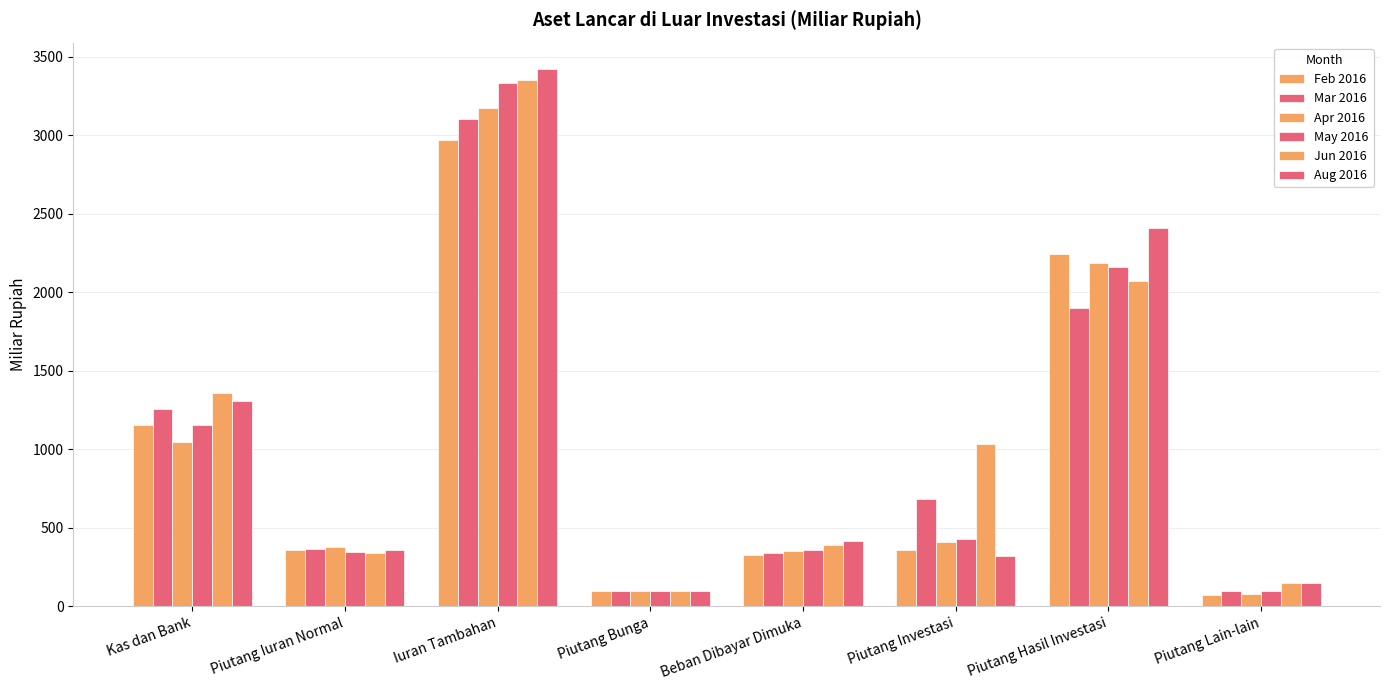

Are the bars horizontal?

No